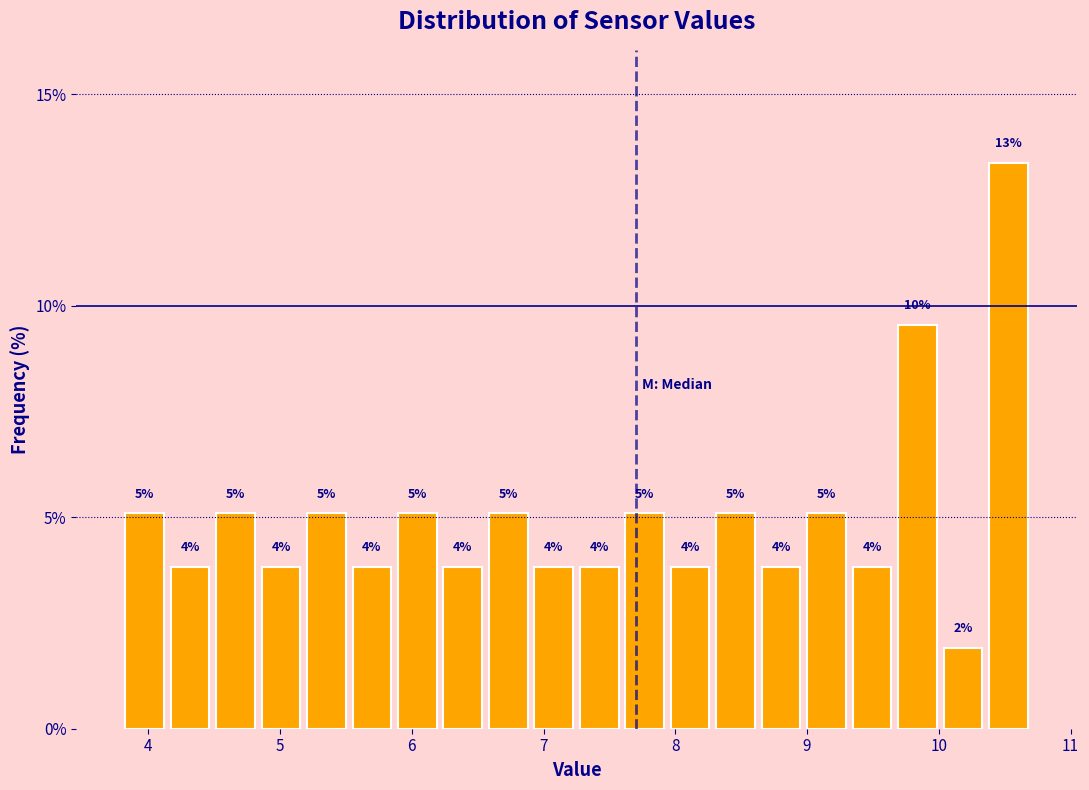

Read against the x-axis, roughly where is the centre of the tallest bar?

10.5